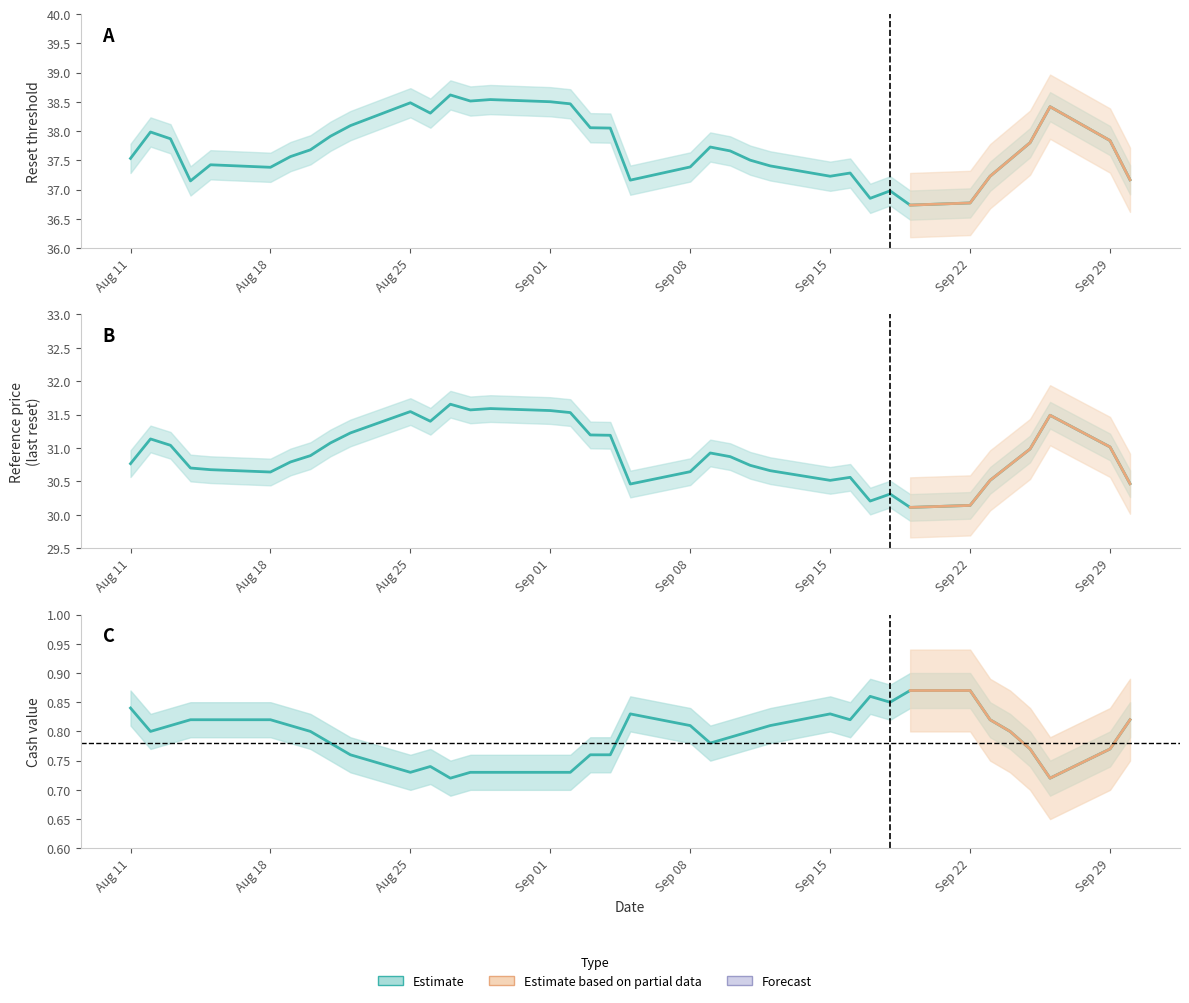

Count the number of categories in the chart.

37